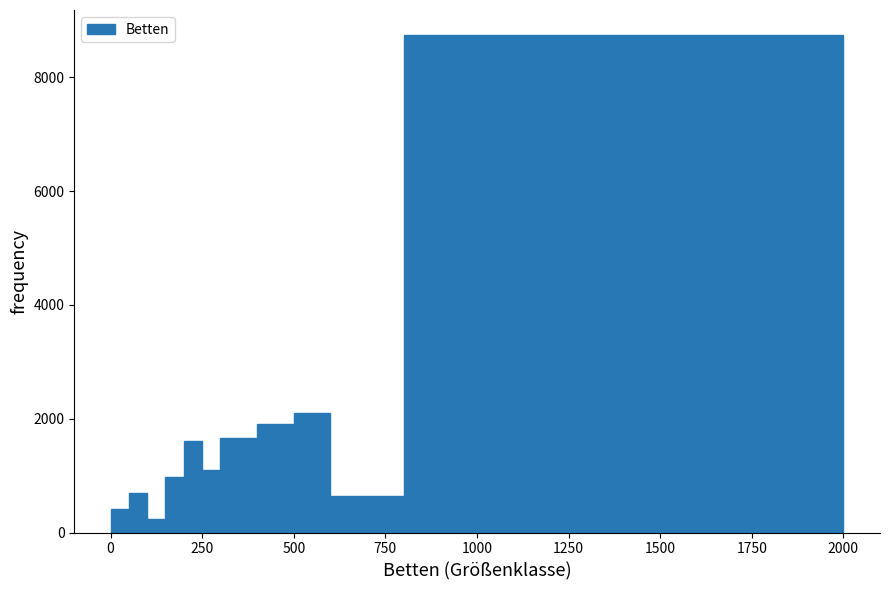

Around what value on the x-axis is the tallest bar? Give the approximate position of its centre, as read against the axis.

1400